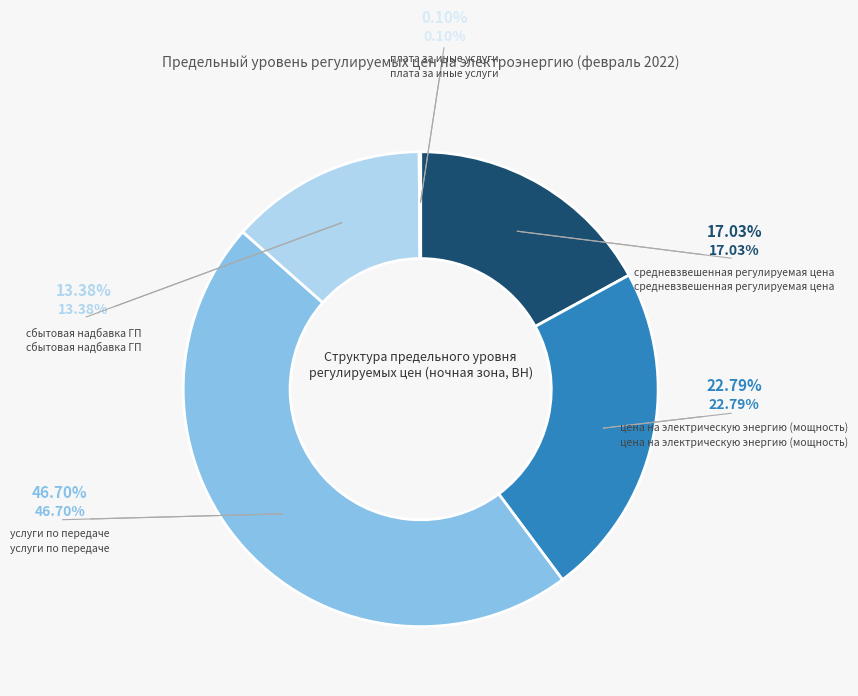

What is the largest slice in the pie chart?

услуги по передаче